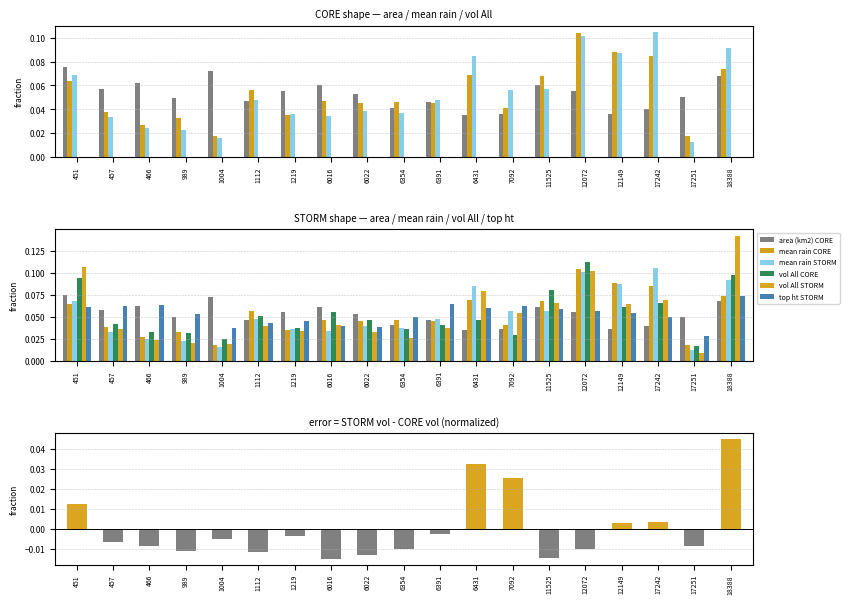

How many groups of bars are there?

19